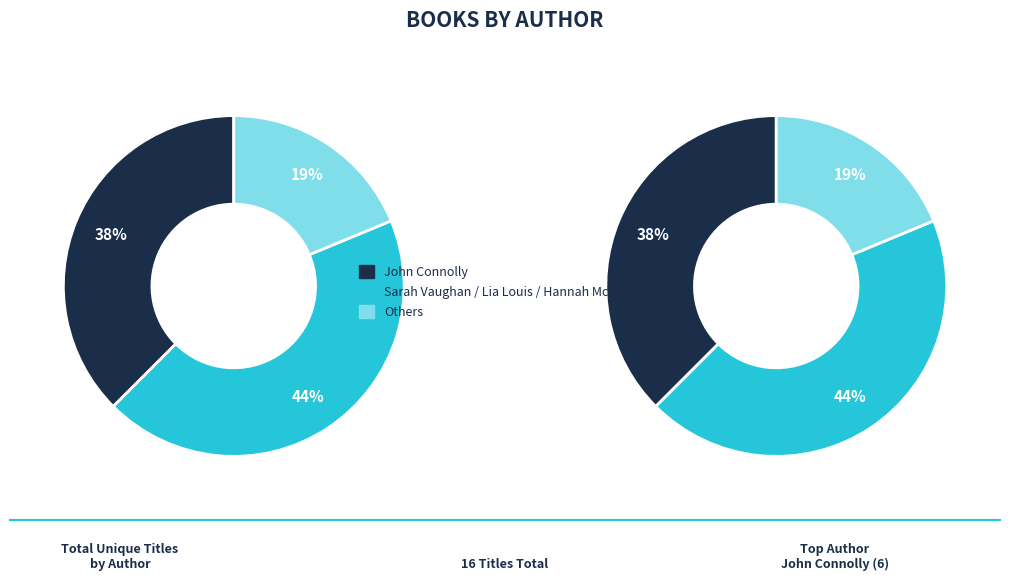

True or false: Elizabeth Macneal accounts for 13% of the total.

False